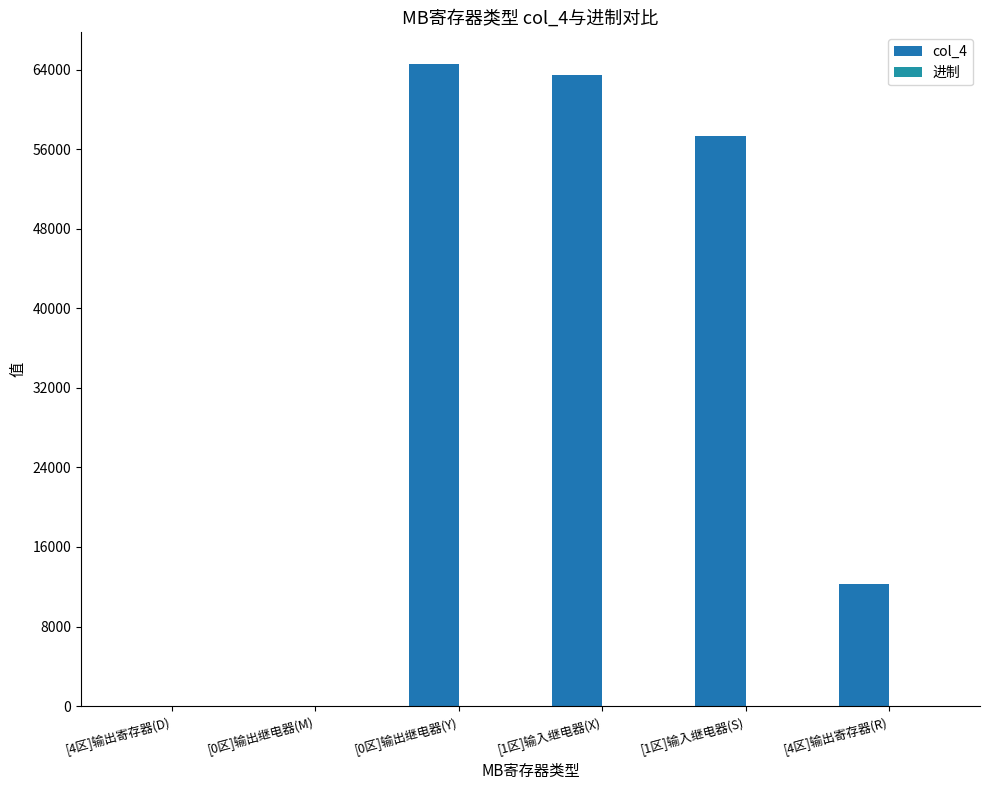

Count the number of categories in the chart.

6